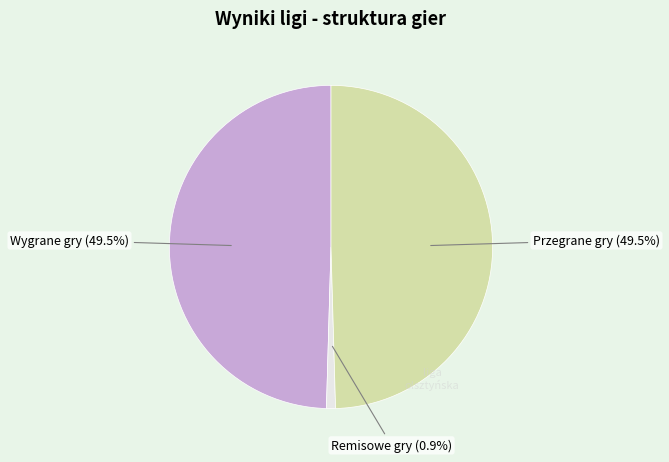

Does any single category account for the majority?

No